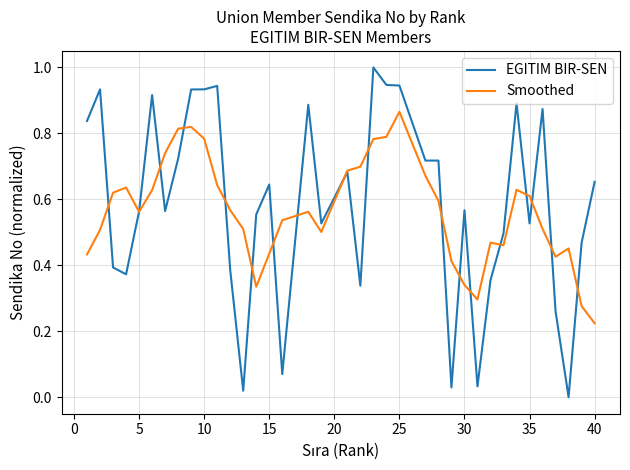

Which series has the largest range (max minus min)?

EGITIM BIR-SEN